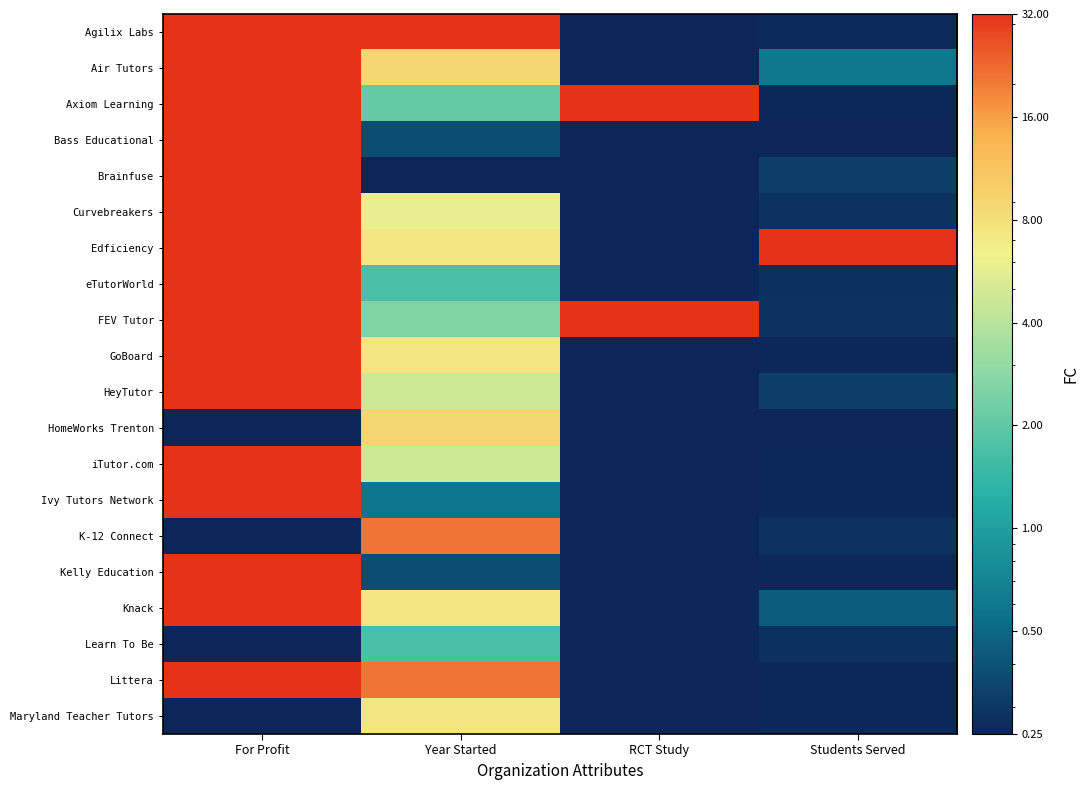

What is the difference between the maximum and second lowest values in the Bass Educational series?

31.8